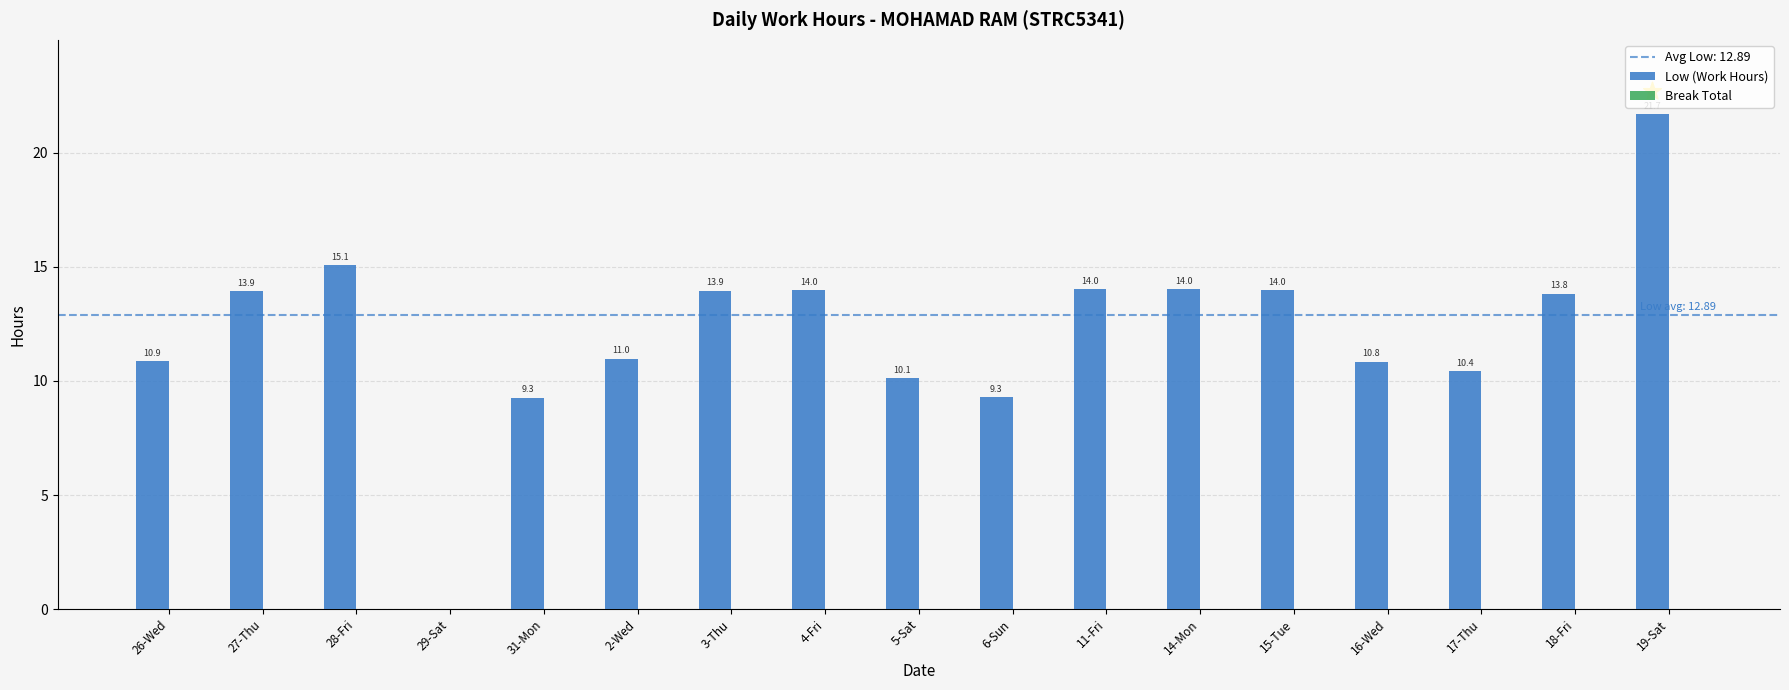

Is the value of Break Total at 31-Mon greater than the value of Low (Work Hours) at 5-Sat?

No